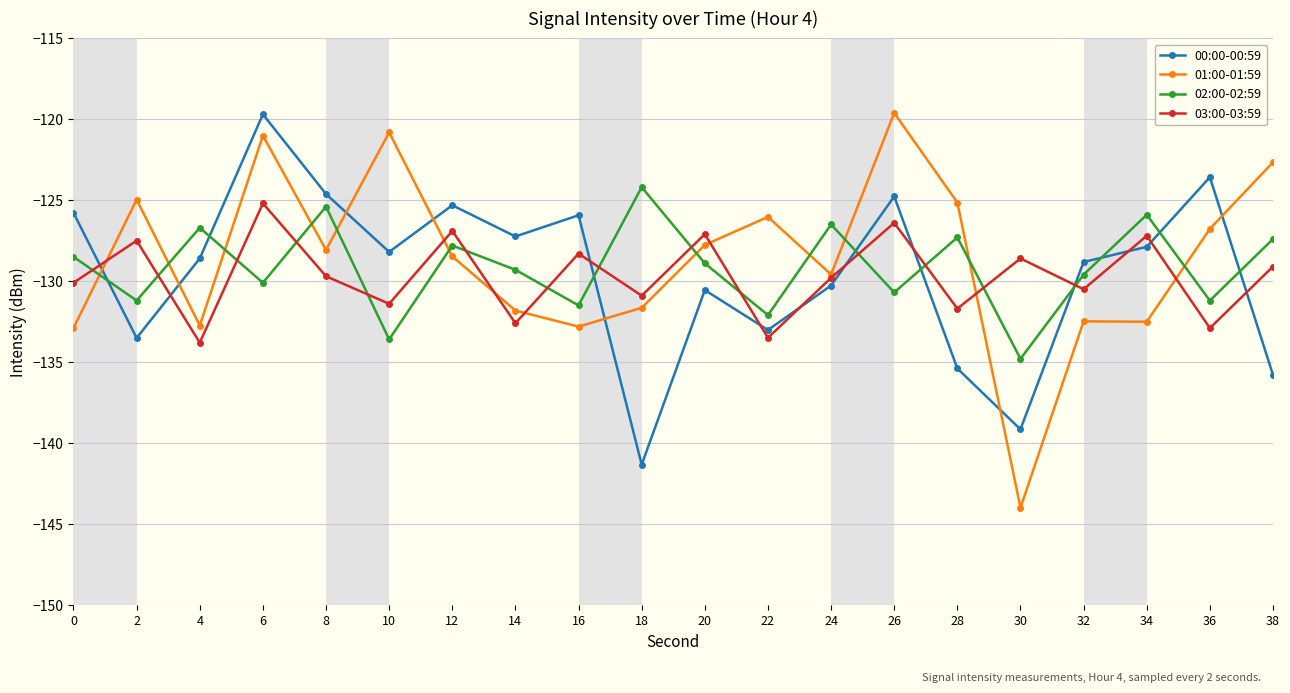

After their last crossing, which series has the higher values: 03:00-03:59 or 00:00-00:59?

03:00-03:59